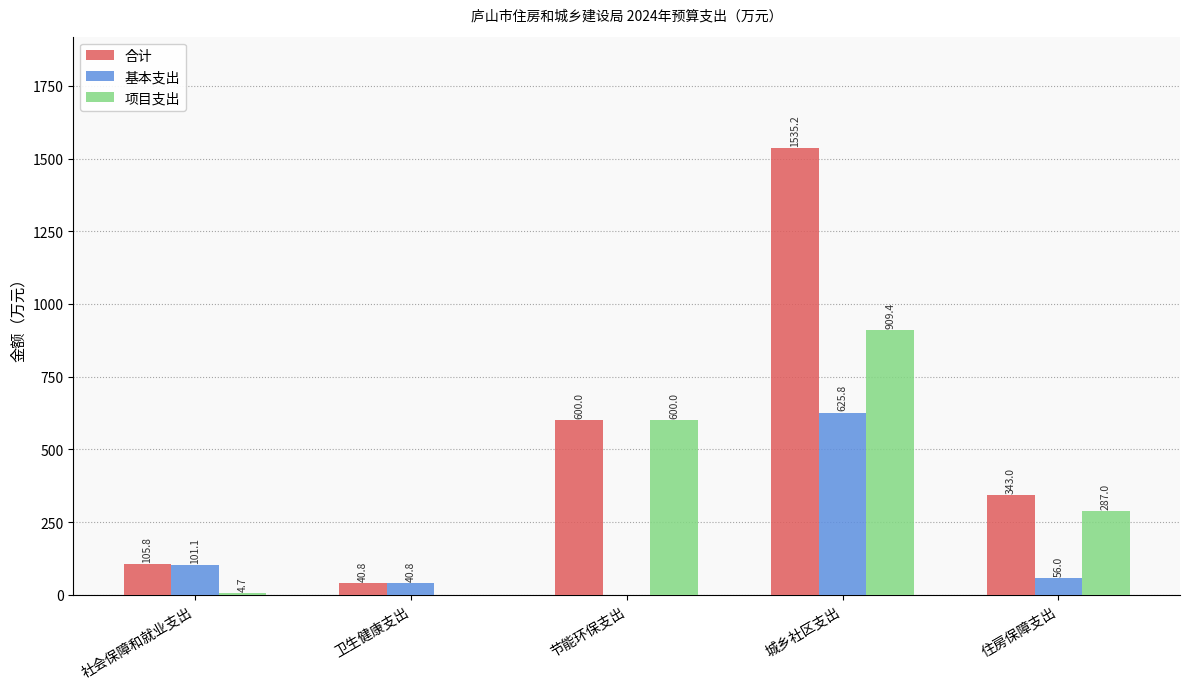

Which series changed the most between 卫生健康支出 and 节能环保支出?

项目支出